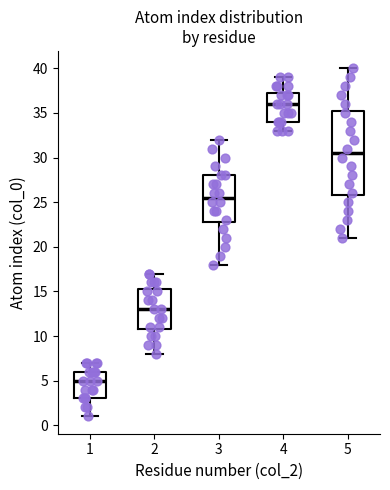

Reading left to right, read every box against the y-axis: the position of its median line, the range the box covers, and the ends of its whiskers. The values are not printed on the chart, so give them approximately, as read against the axis.

1: median 5.0, box 3.0 to 6.0, whiskers 1.0 to 7.0
2: median 13.0, box 11.0 to 15.5, whiskers 8.0 to 17.0
3: median 25.5, box 23.0 to 28.0, whiskers 18.0 to 32.0
4: median 36.0, box 34.0 to 37.5, whiskers 33.0 to 39.0
5: median 30.5, box 26.0 to 35.5, whiskers 21.0 to 40.0